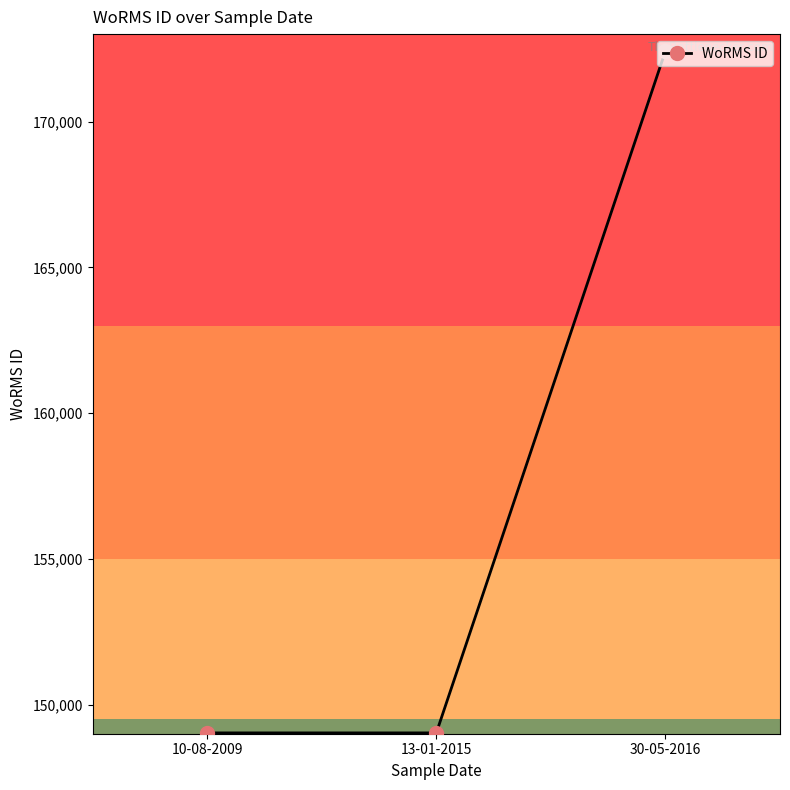

Reading left to right, transcribe all the data shown in this chart.

149028	149028	172419